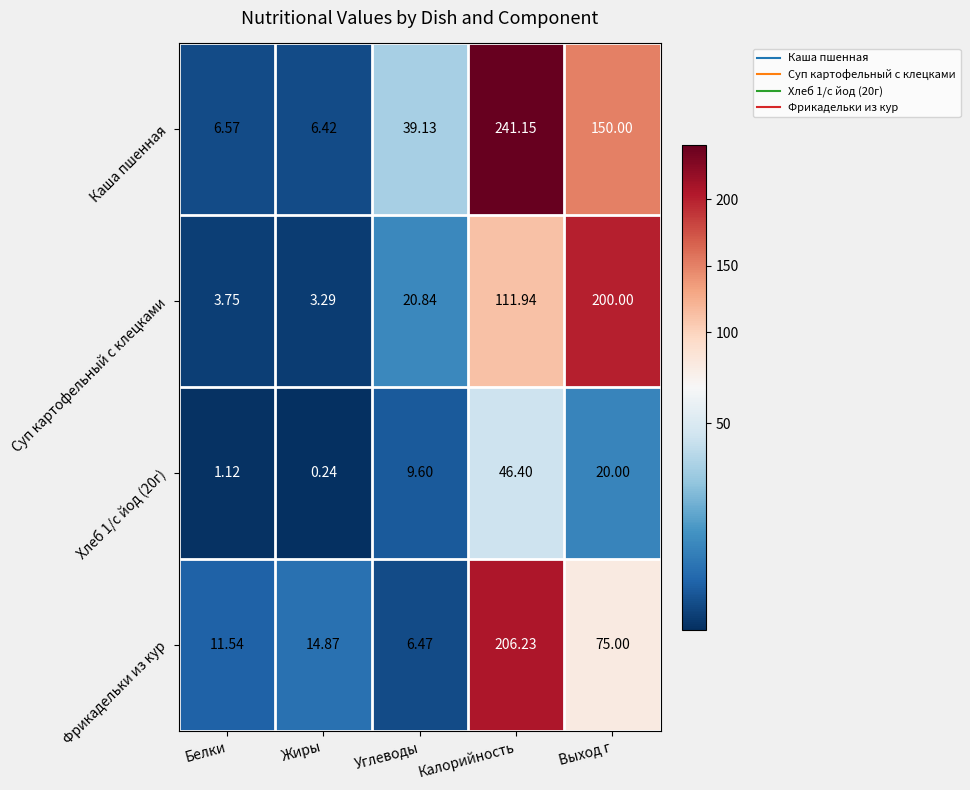

Rank the series at Калорийность from highest to lowest value.

Каша пшенная, Фрикадельки из кур, Суп картофельный с клецками, Хлеб 1/с йод (20г)